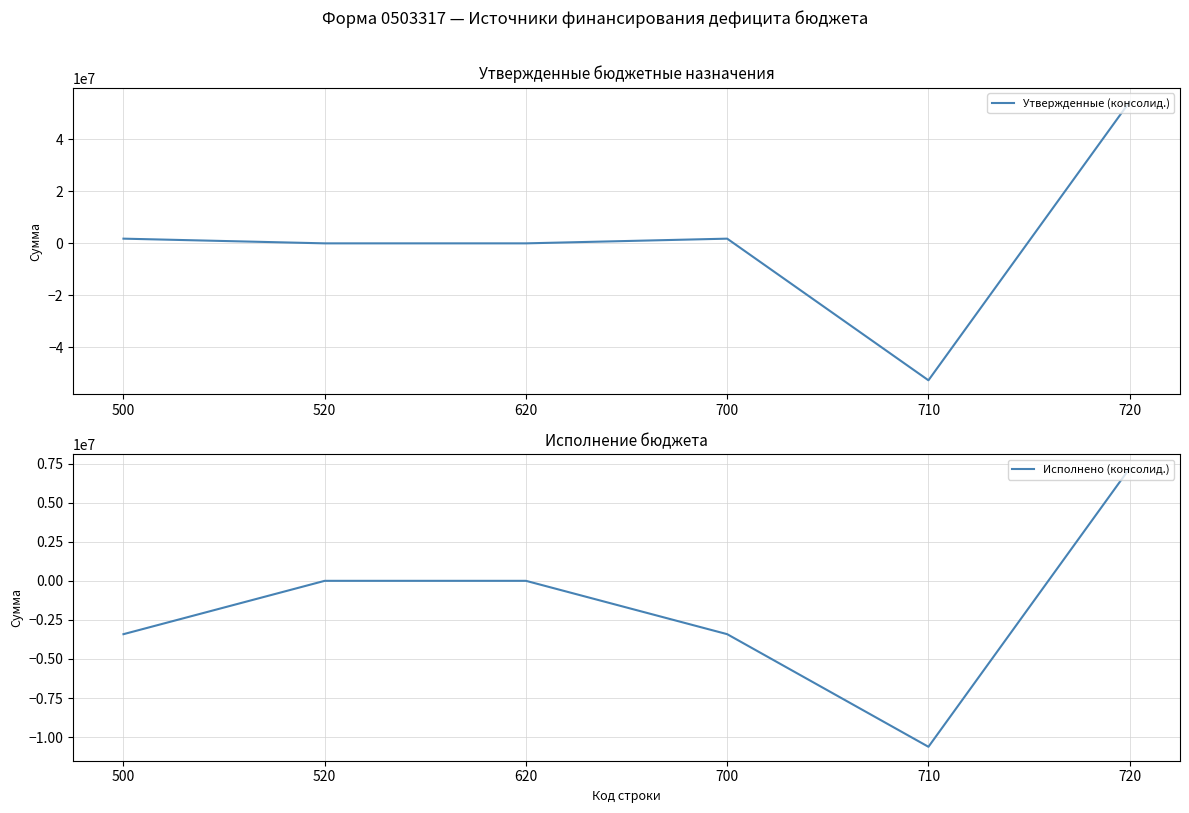

What are all the series names shown in the legend?

Утвержденные (консолид.), Исполнено (консолид.)